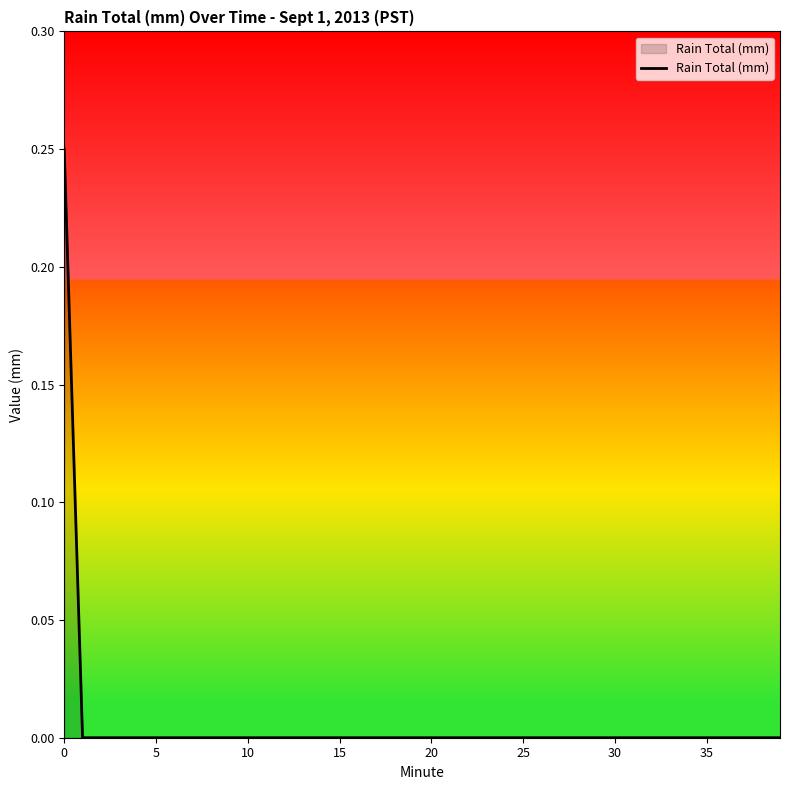

Is it true that the value at 35 is 0.0?

True